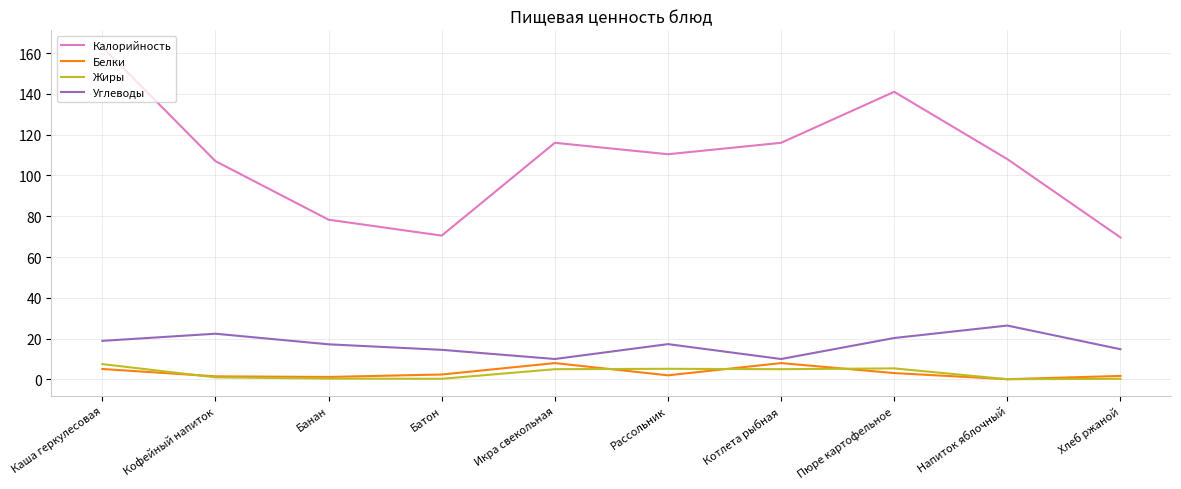

Is it true that Калорийность equals 141.0 at Пюре картофельное?

True